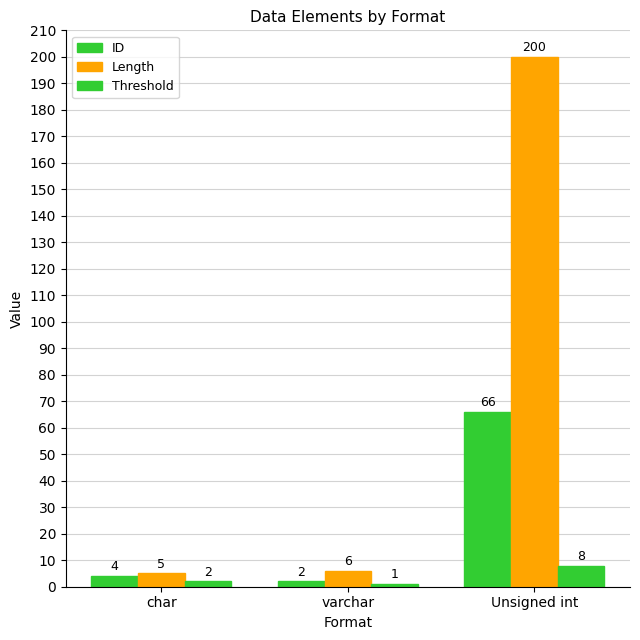

What is the label of the 2nd bar from the right?

varchar